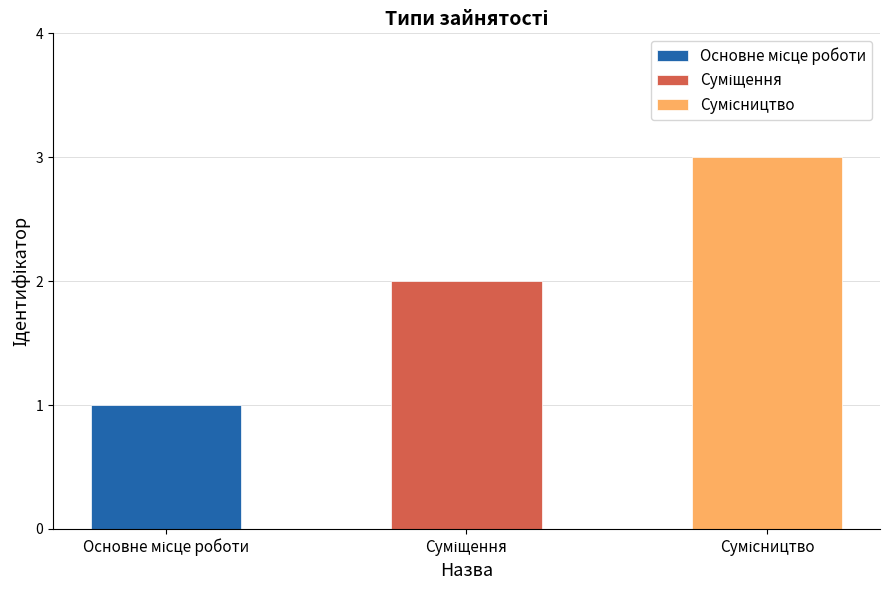

Rank the categories by value from highest to lowest.

Сумісництво, Суміщення, Основне місце роботи